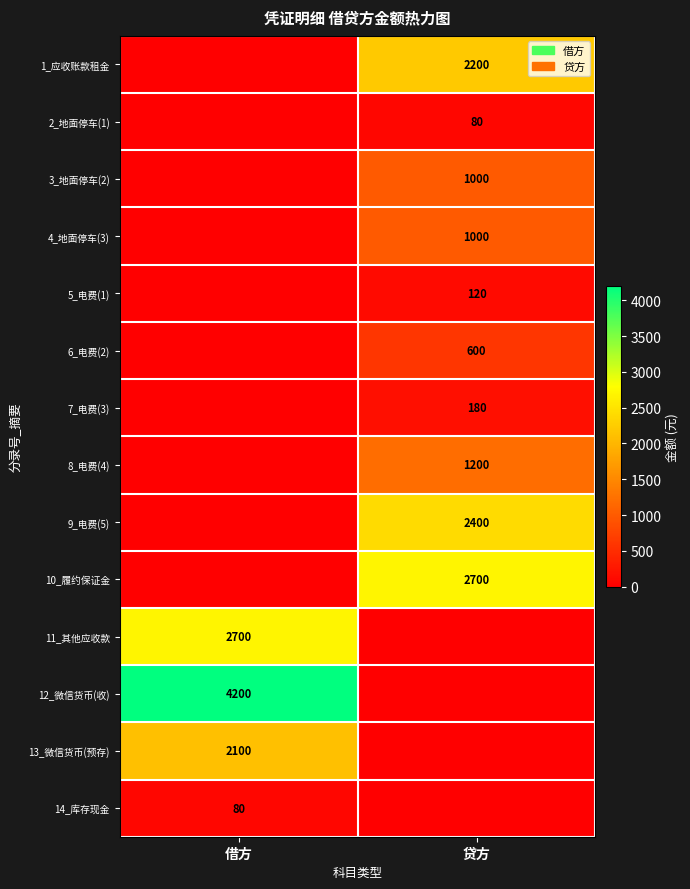

True or false: 5_电费(1) has a value of 120 at 贷方.

True